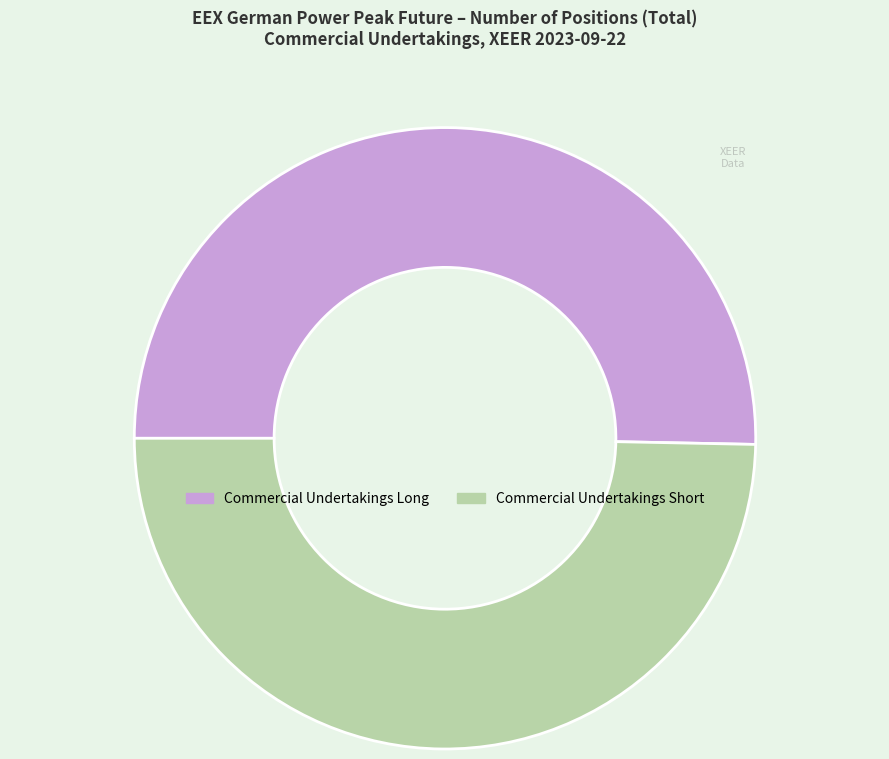

What is the largest slice in the pie chart?

Commercial Undertakings Long